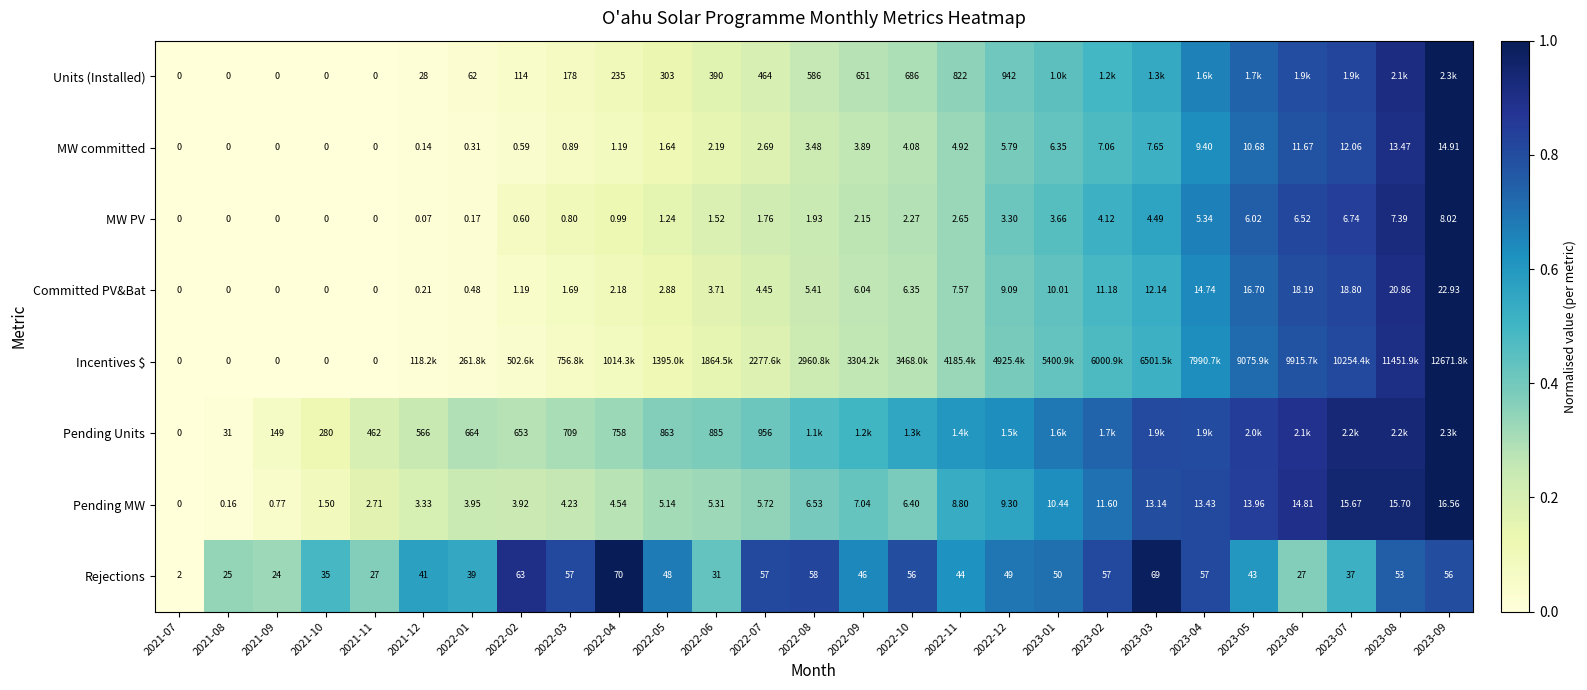

Is the value of MW PV at 2022-03 greater than the value of Committed PV&Bat at 2021-08?

Yes